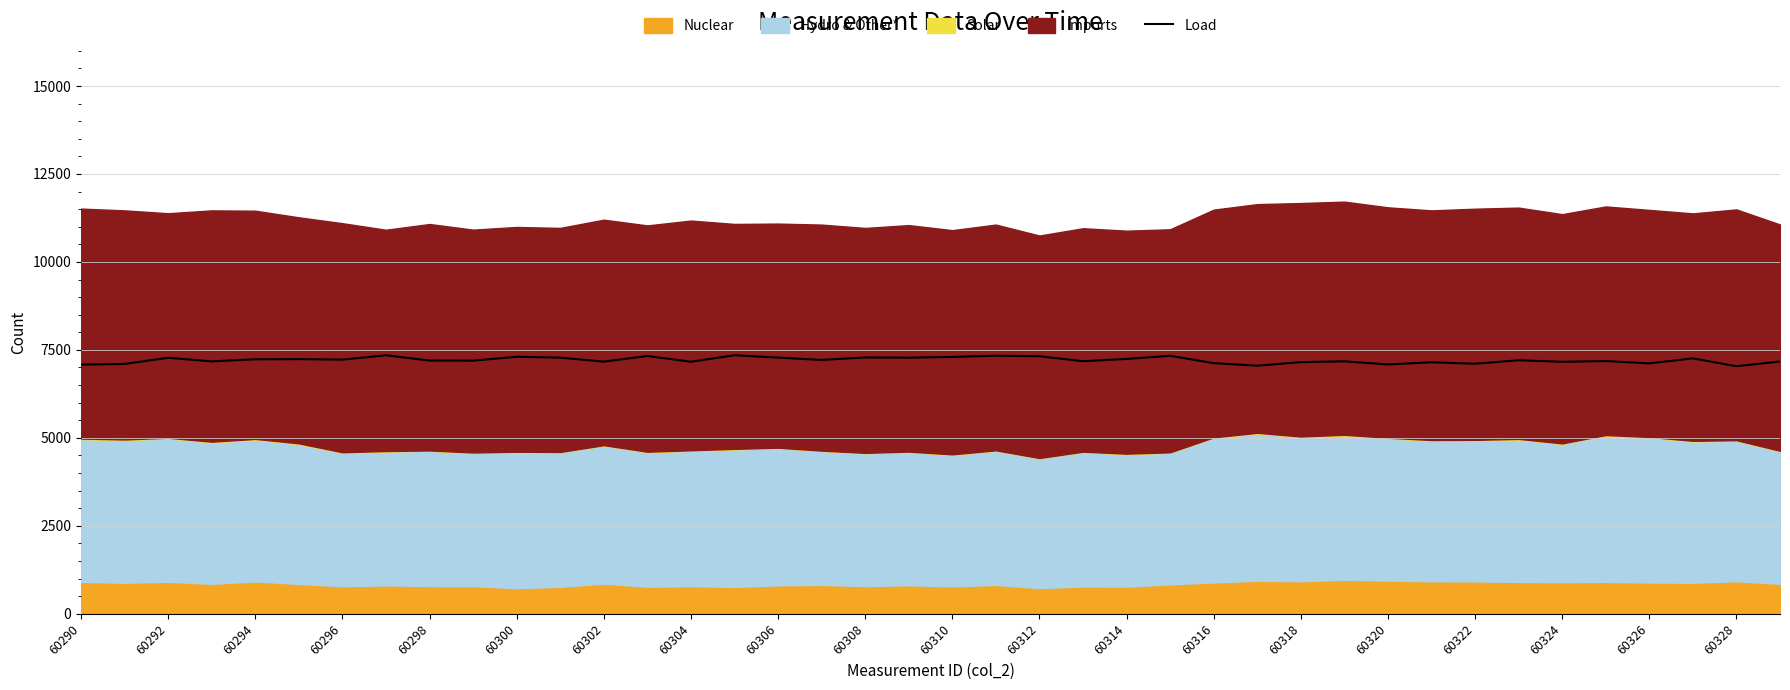

What is the average value?

7210